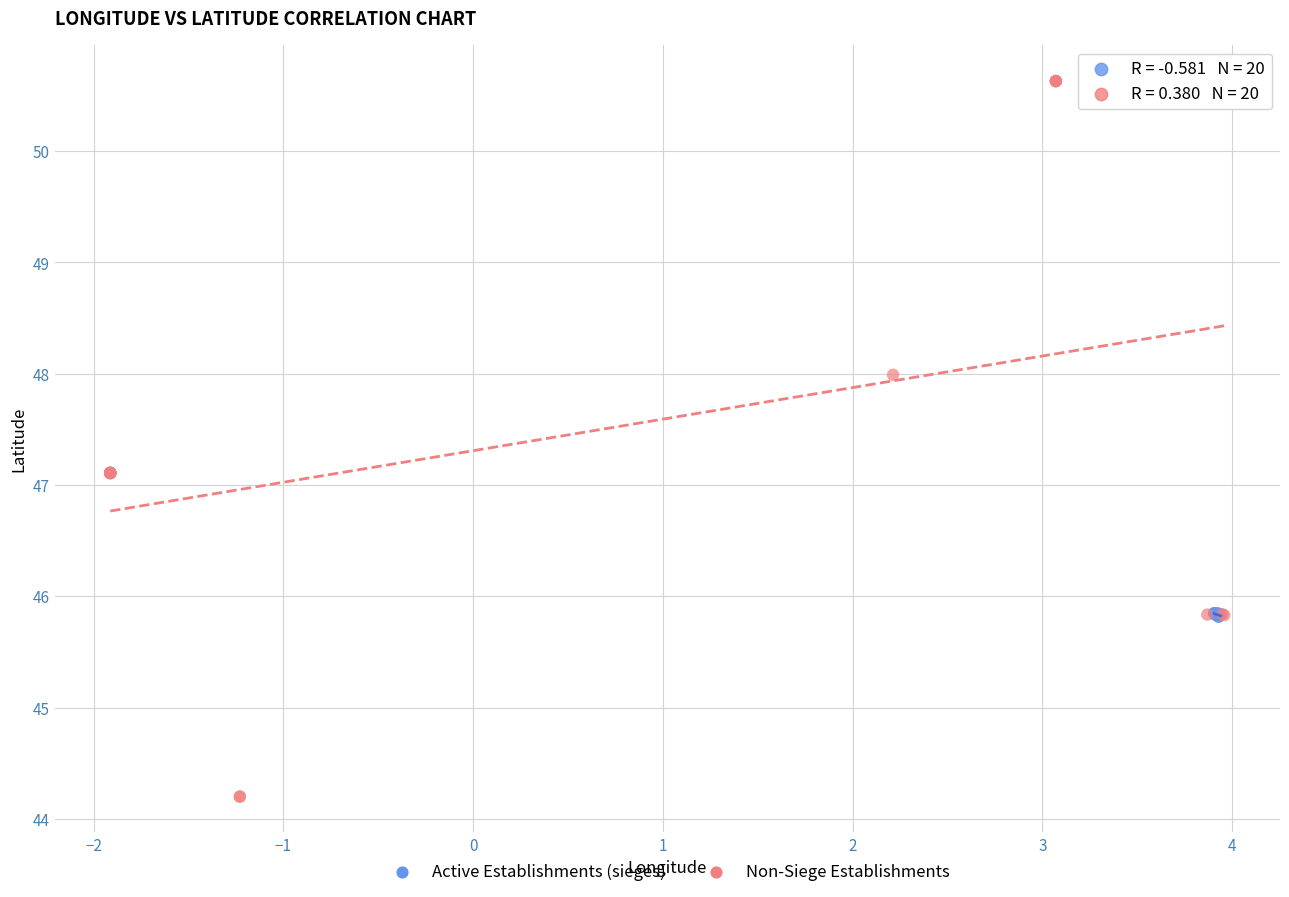

What are all the series names shown in the legend?

Active Establishments (sieges), Non-Siege Establishments